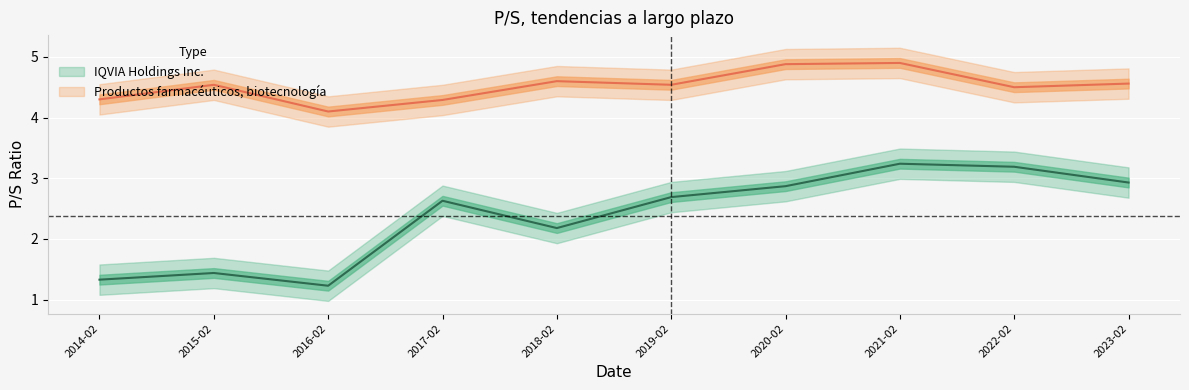

True or false: IQVIA Holdings Inc. and Productos farmacéuticos, biotecnología cross at least once.

False